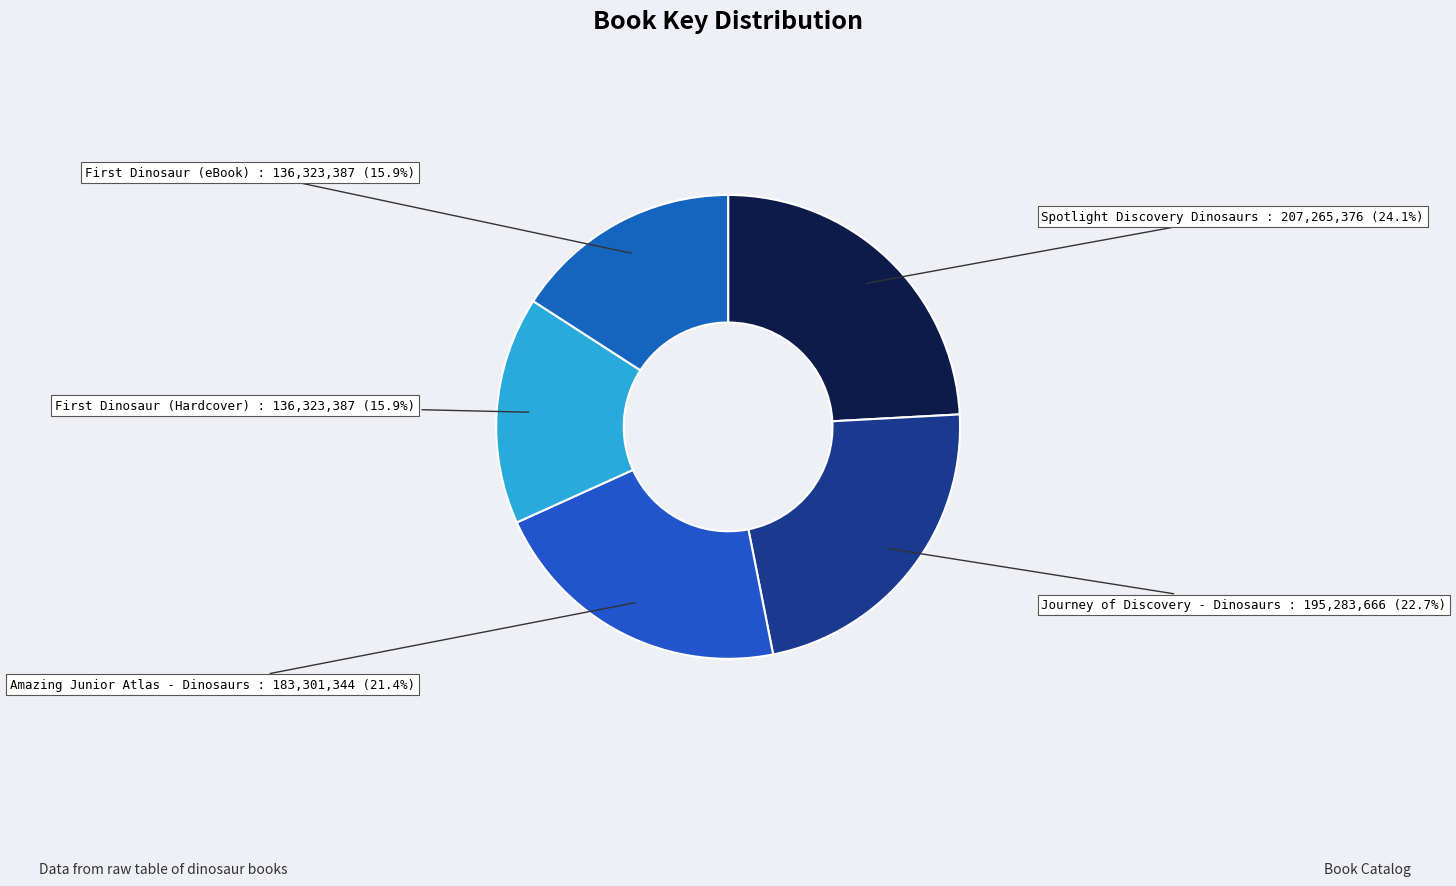

How many segments does this pie chart have?

5